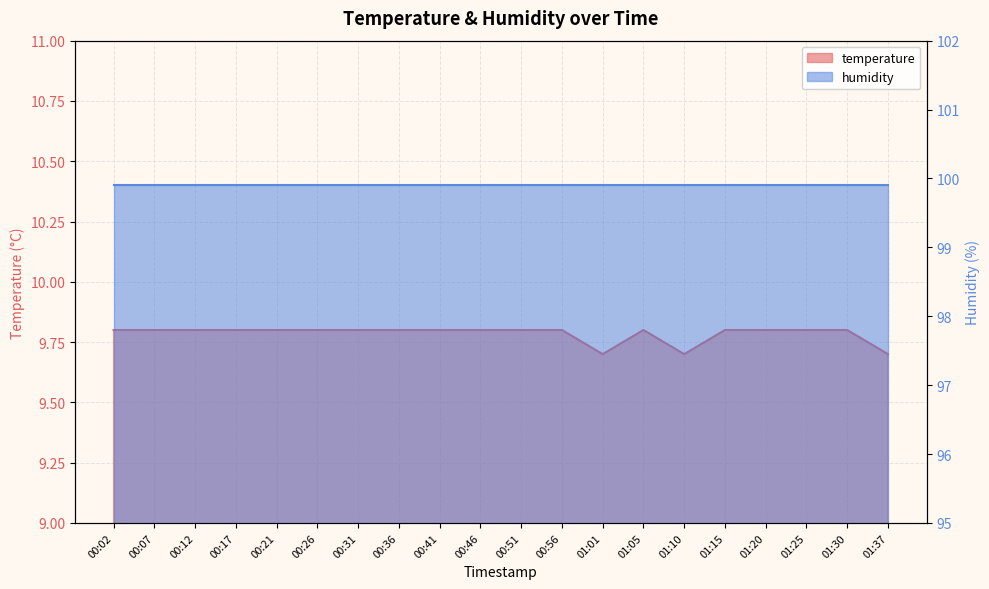

What is the label of the 20th point from the right?

00:02